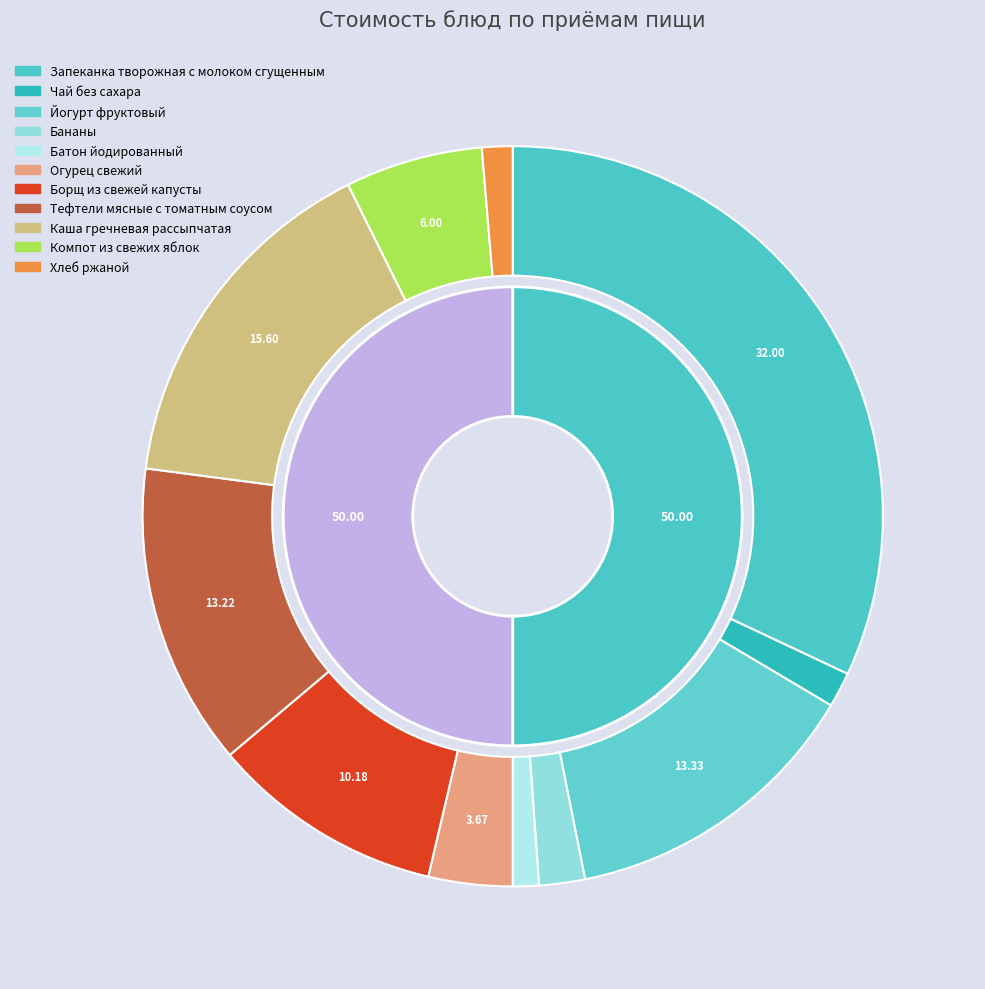

True or false: Запеканка творожная с молоком сгущенным accounts for 39% of the total.

False